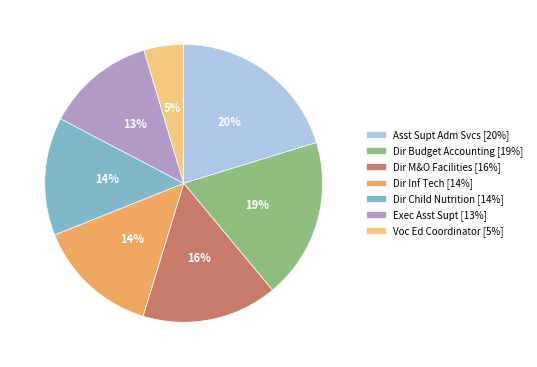

The Dir Budget Accounting [19%] slice represents 24% of the pie. True or false?

False